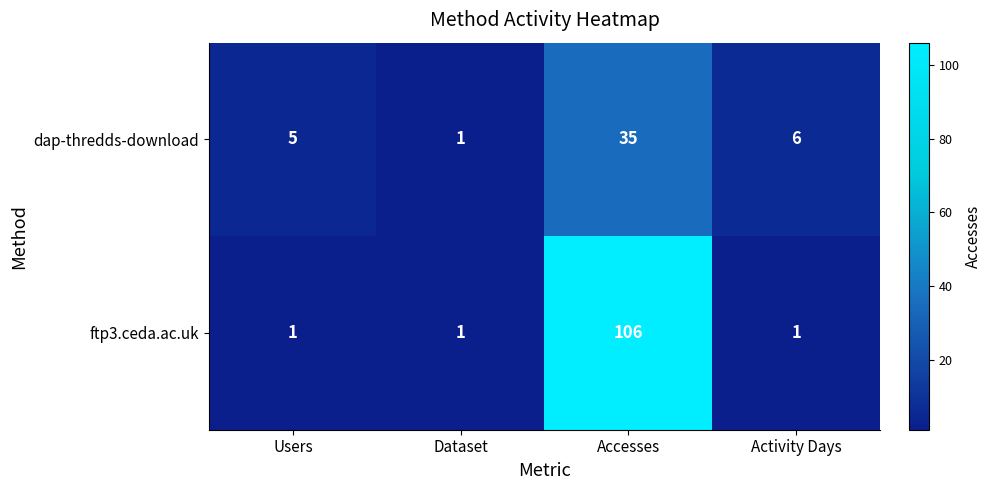

What is the minimum value shown in the chart?

1